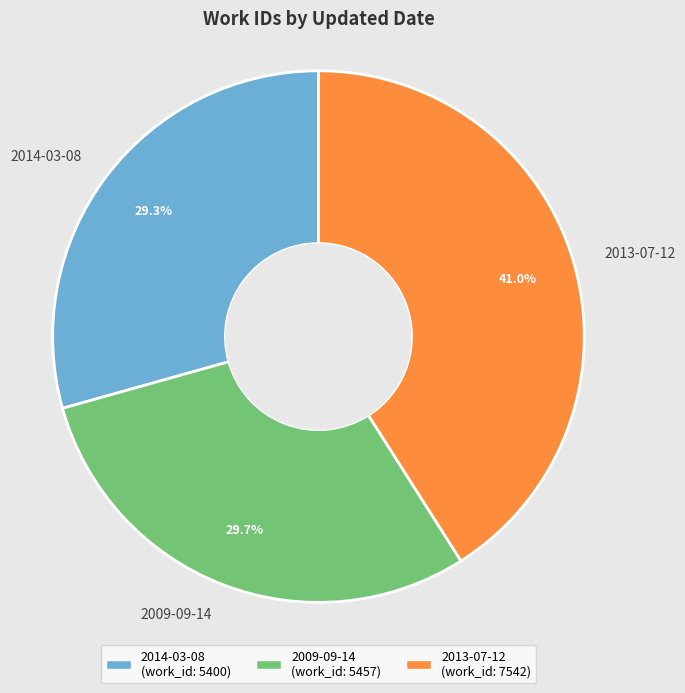

Does 2009-09-14 represent more than half of the total?

No